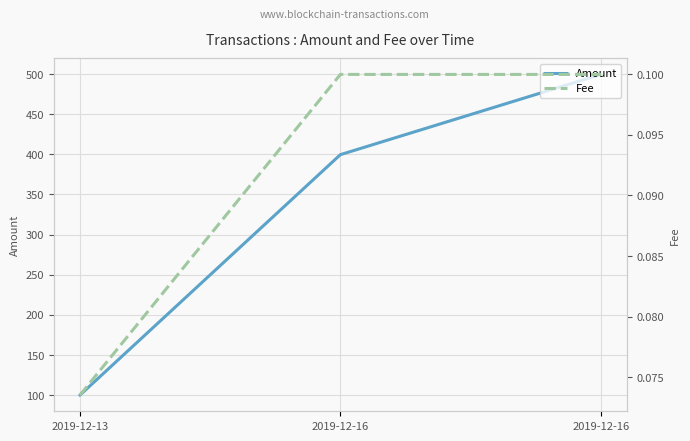

What is the approximate value of Amount at 2019-12-16?

499.5